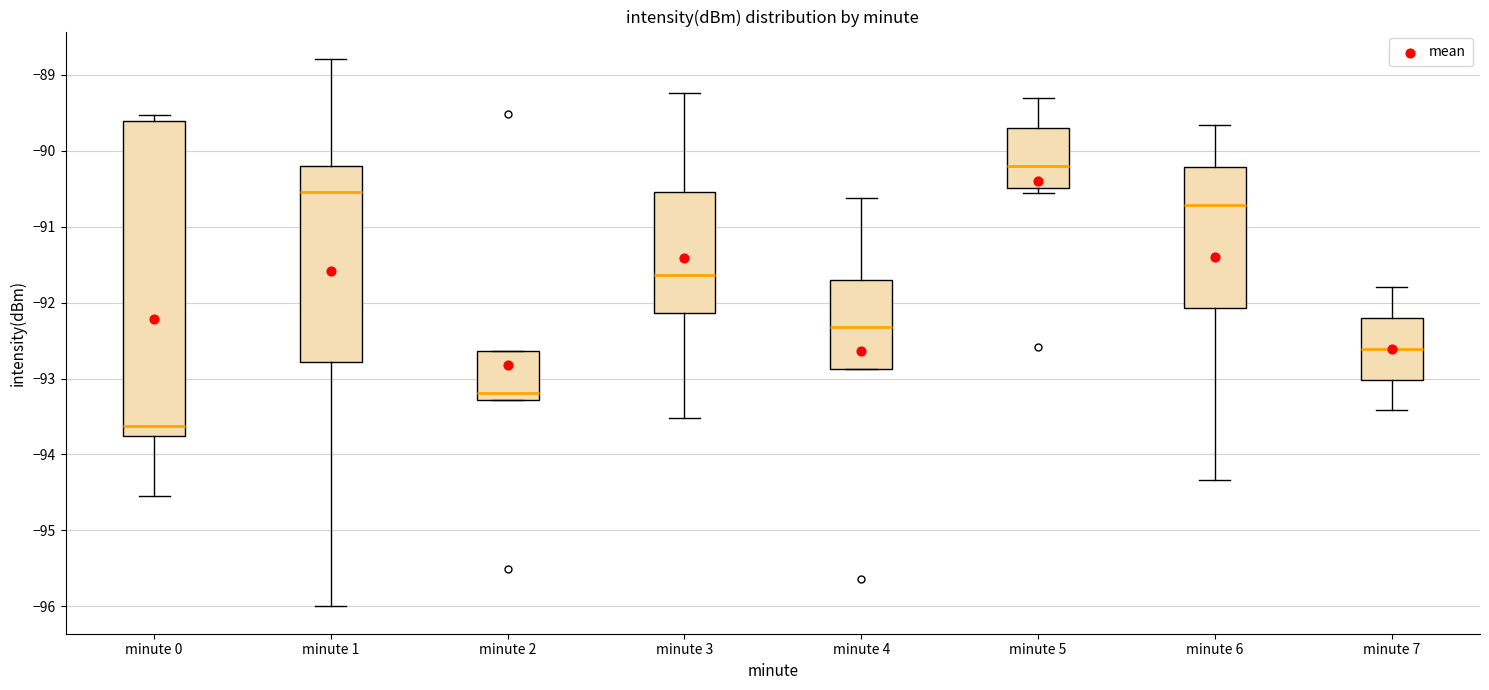

Which box is the tallest, from its lower edge to its upper edge?

minute 0